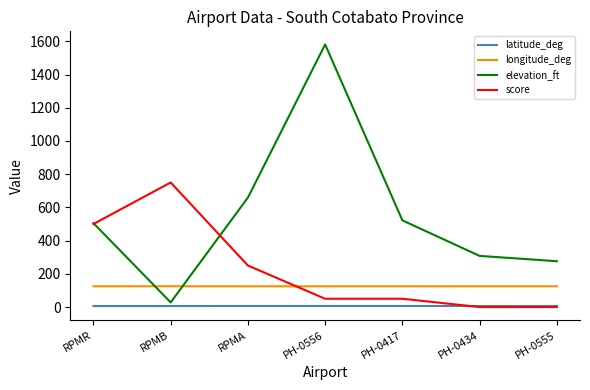

At which category is the sum across all series the highest?

PH-0556